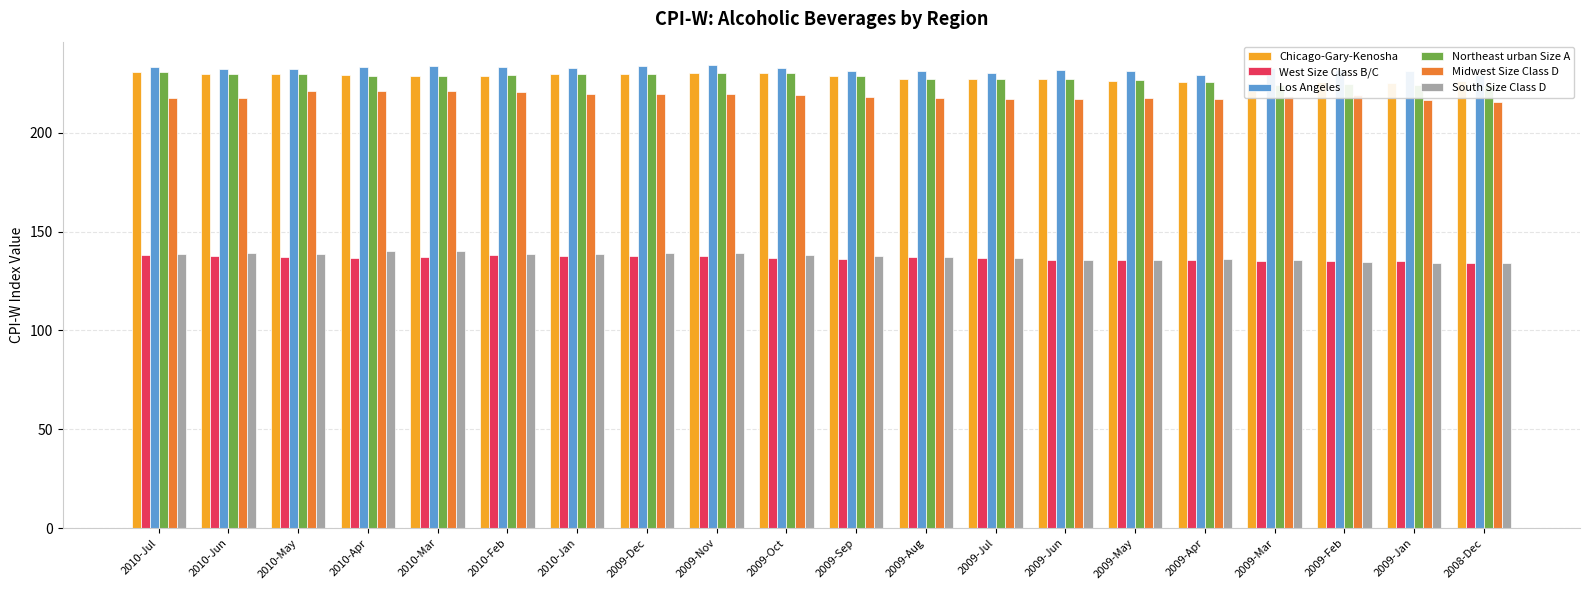

What is the maximum value shown in the chart?

234.3